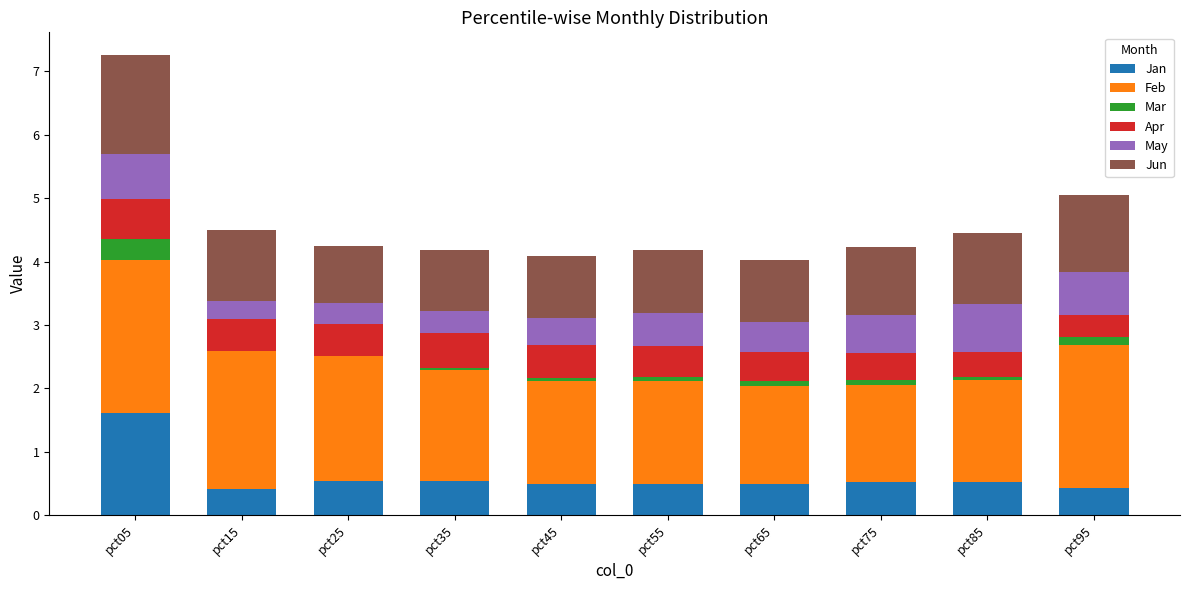

What are all the series names shown in the legend?

Jan, Feb, Mar, Apr, May, Jun